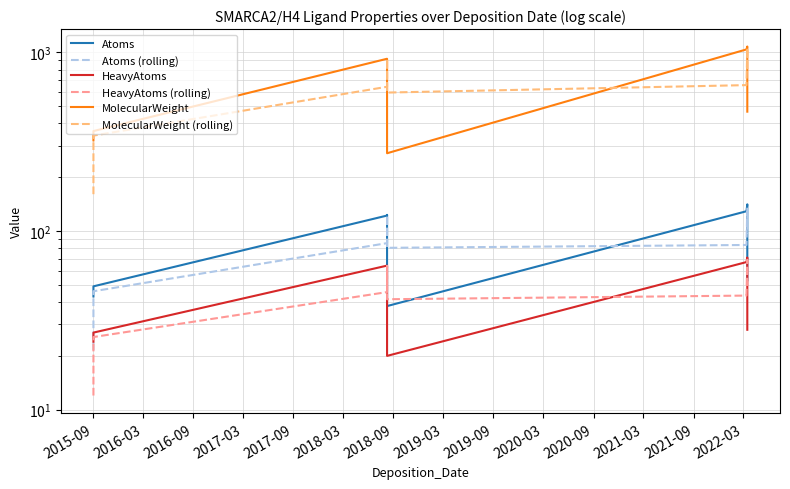

What is the label of the 4th point from the left?

2017-03